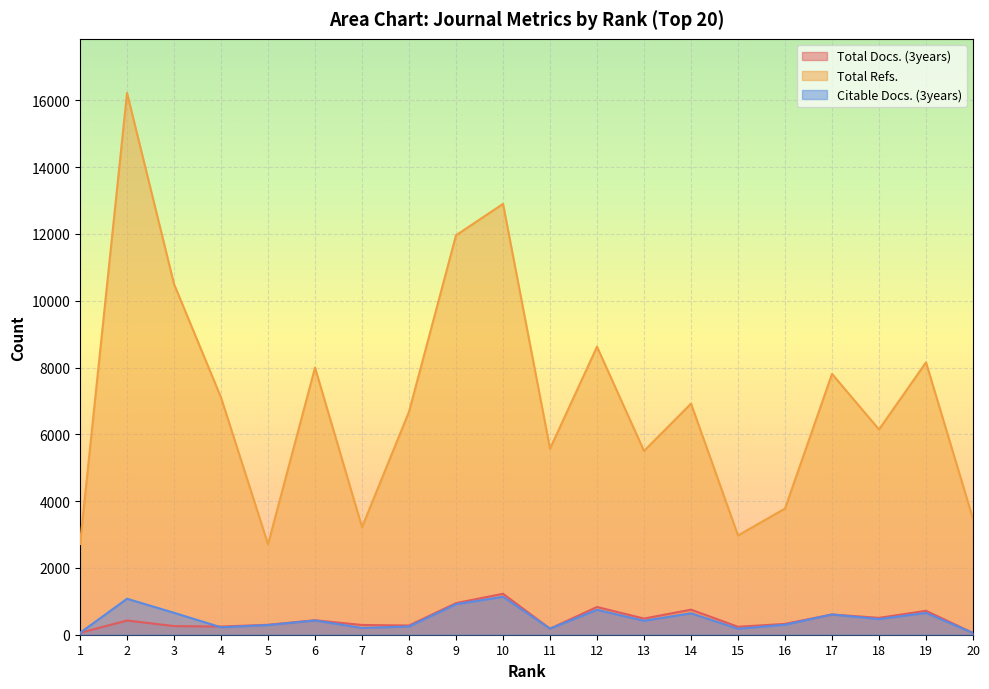

Which series has the largest range (max minus min)?

Total Refs.